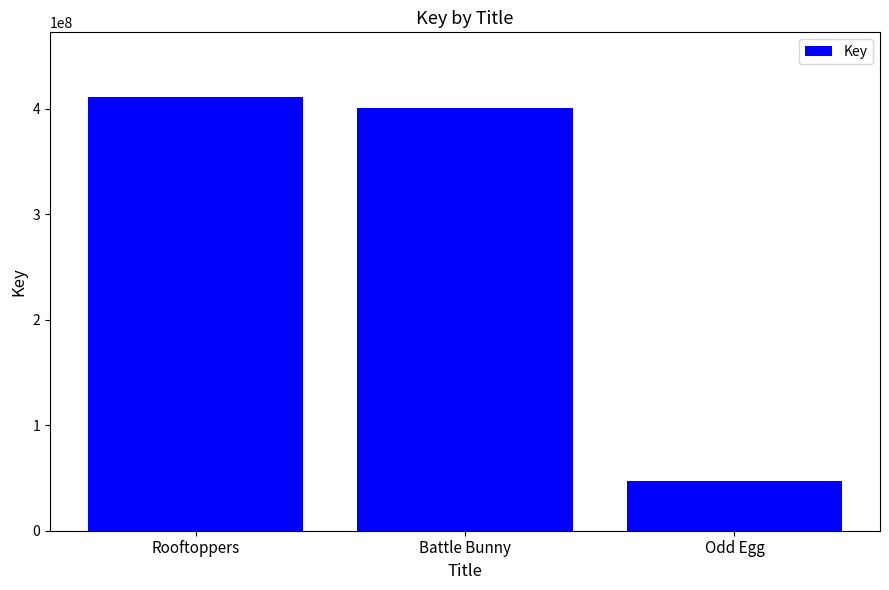

What is the label of the 2nd bar from the right?

Battle Bunny